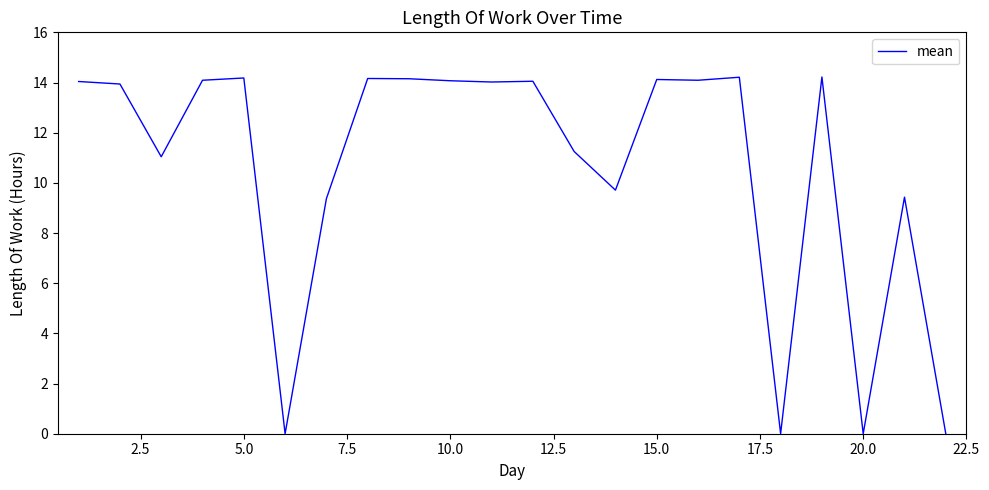

What is the greatest value displayed?

14.2